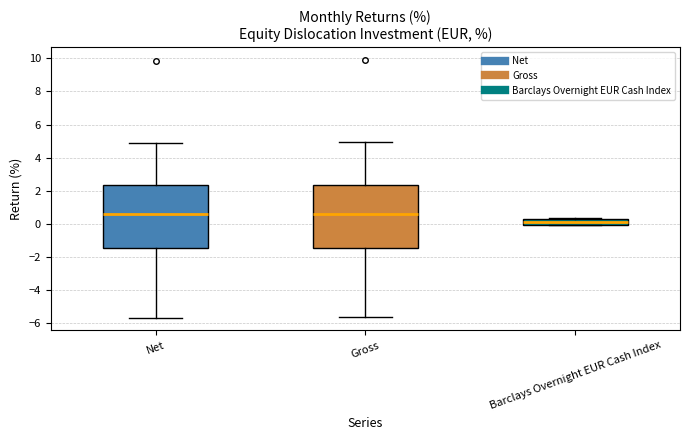

Reading left to right, transcribe this box plot: for each box, give where its median line is, the range the box spans, and where its two whiskers end, as read against the y-axis. The values are not printed on the chart, so give them approximately, as read against the axis.

Net: median 0.6, box -1.4 to 2.4, whiskers -5.6 to 4.8
Gross: median 0.6, box -1.4 to 2.4, whiskers -5.6 to 5.0
Barclays Overnight EUR Cash Index: median 0.2, box 0.0 to 0.4, whiskers 0.0 to 0.4 (just above the box's upper edge)